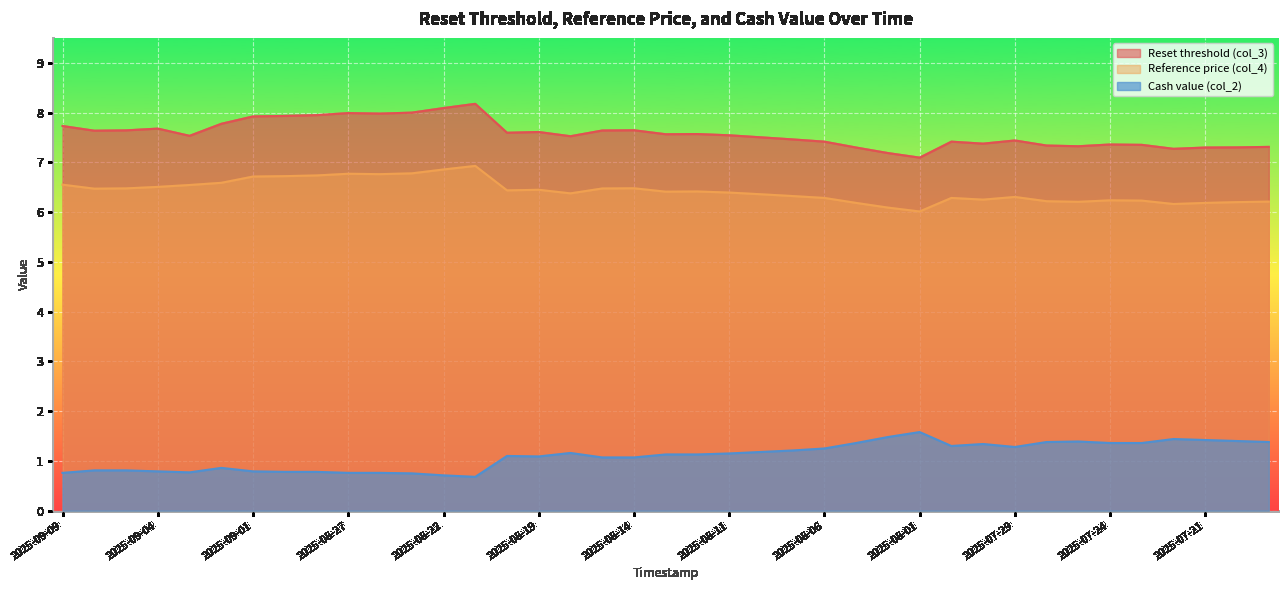

True or false: Cash value (col_2) has more than 2 points higher than both neighbors.

True